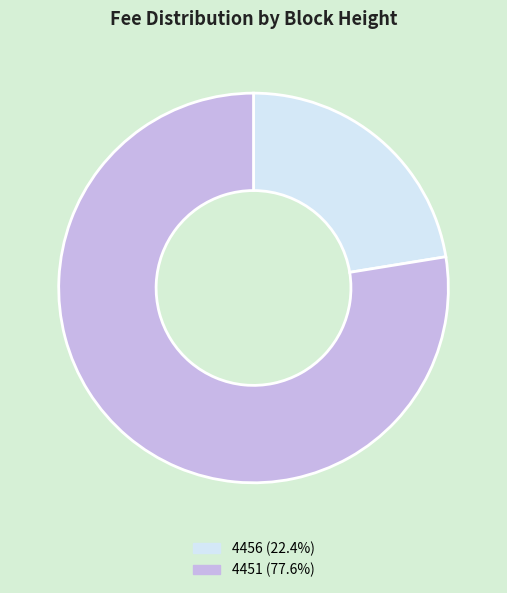

Approximately how many times larger is the value at 4456 compared to 4451?

0.3